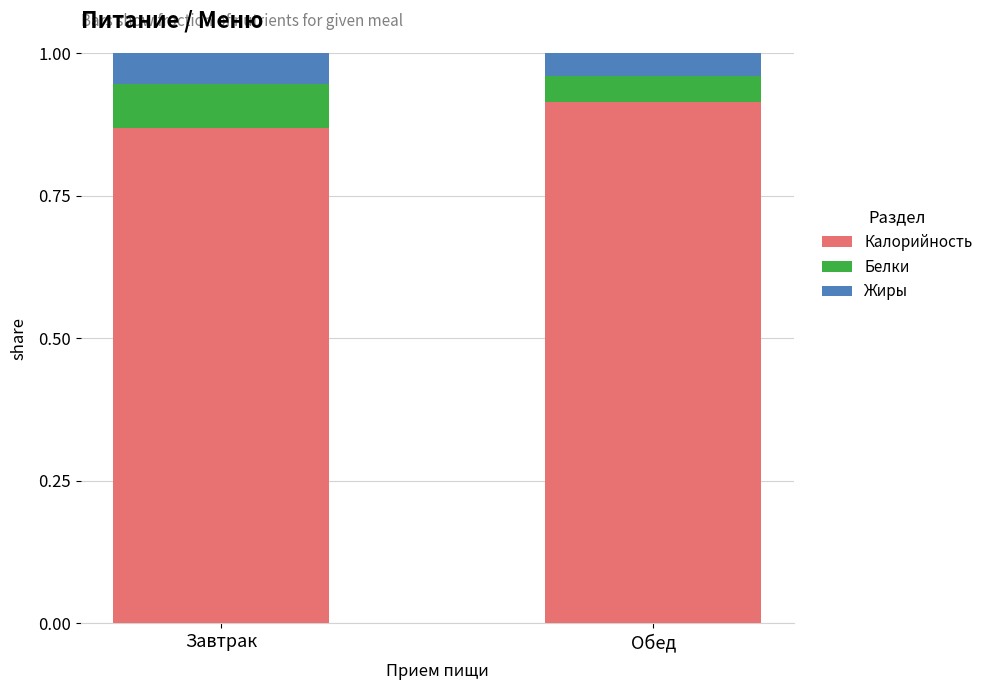

What is the sum of all Калорийность values?

1.8